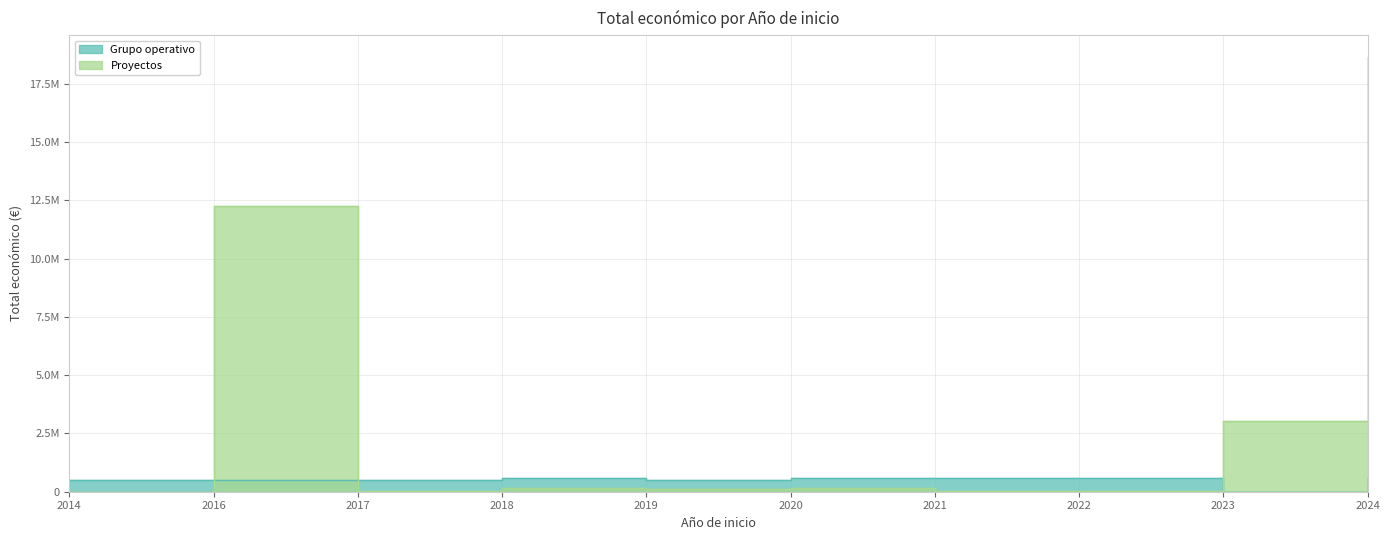

What is the sum of all Proyectos values?

34524651